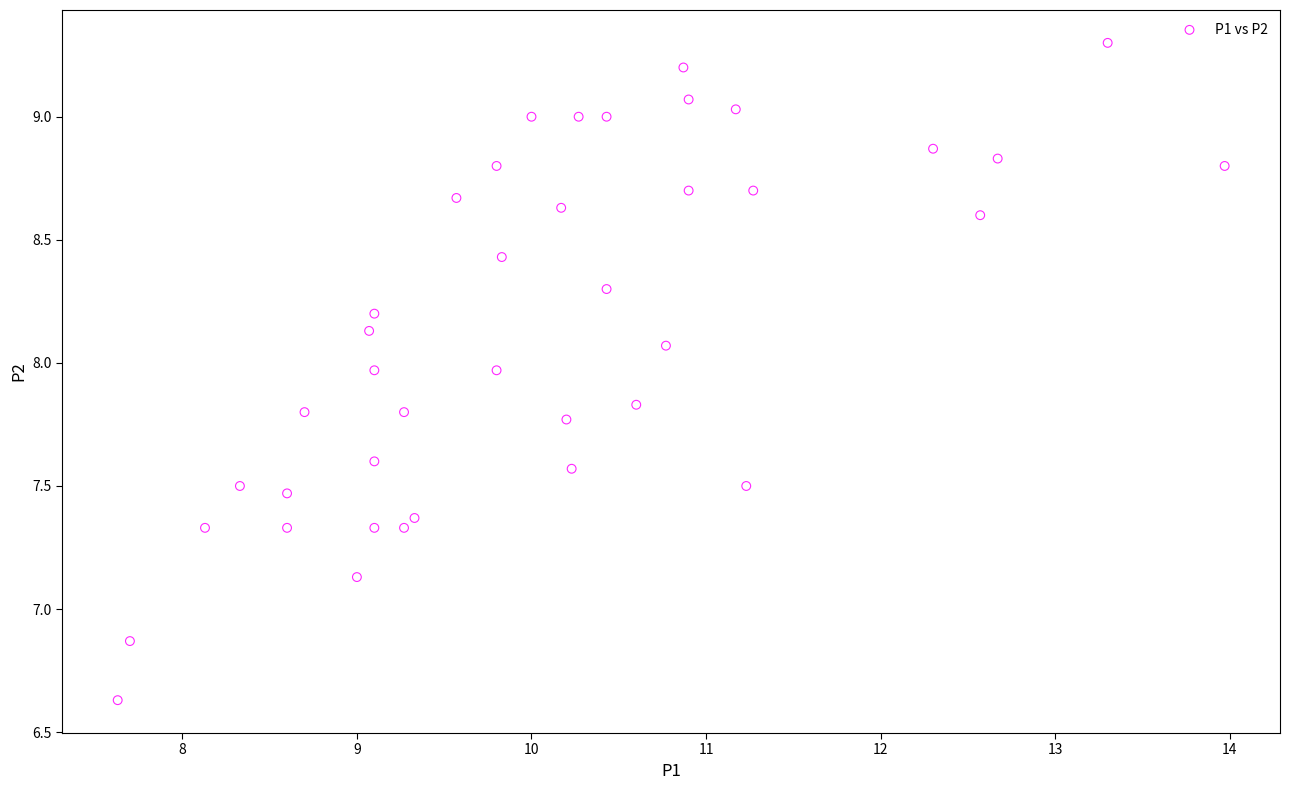

What is the range of Y values (max minus min)?

2.7